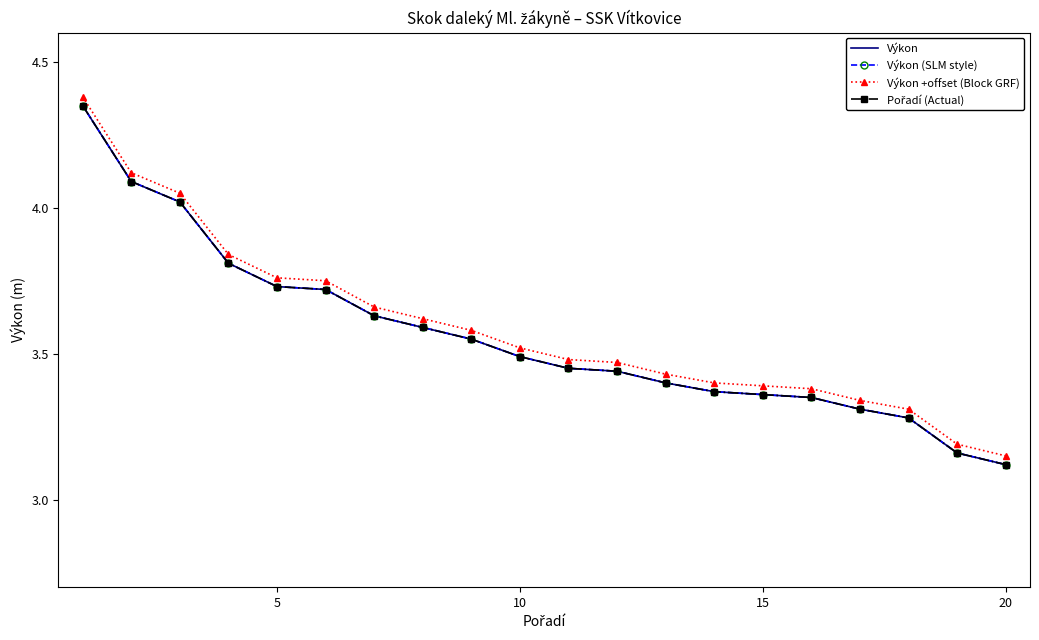

True or false: Pořadí (Actual) and Výkon cross at least once.

False